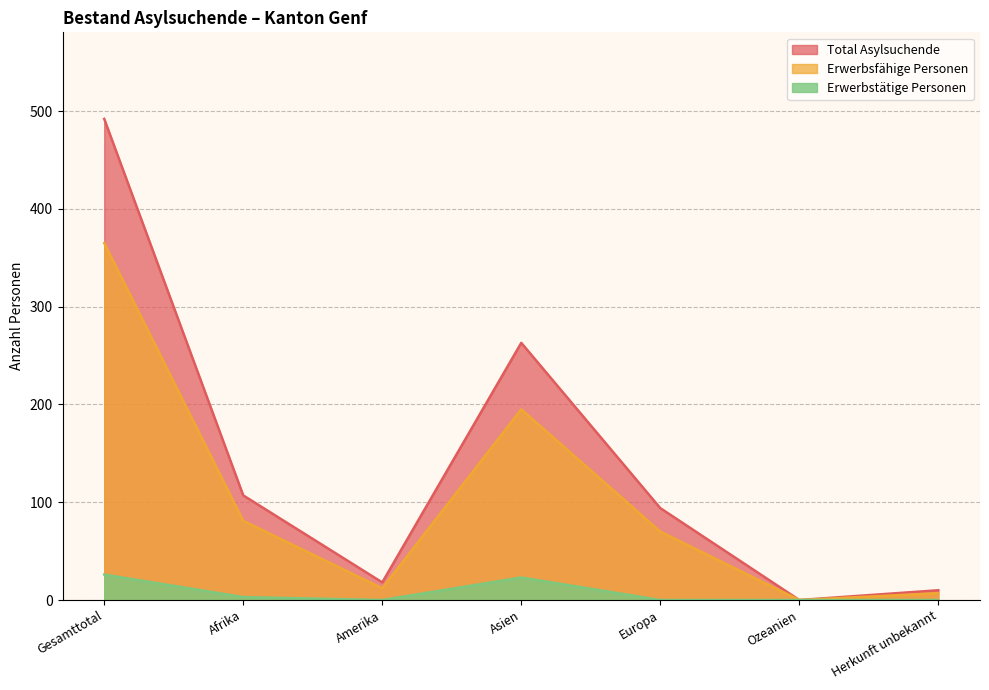

The Erwerbsfähige Personen series shows 0 at Ozeanien. True or false?

True